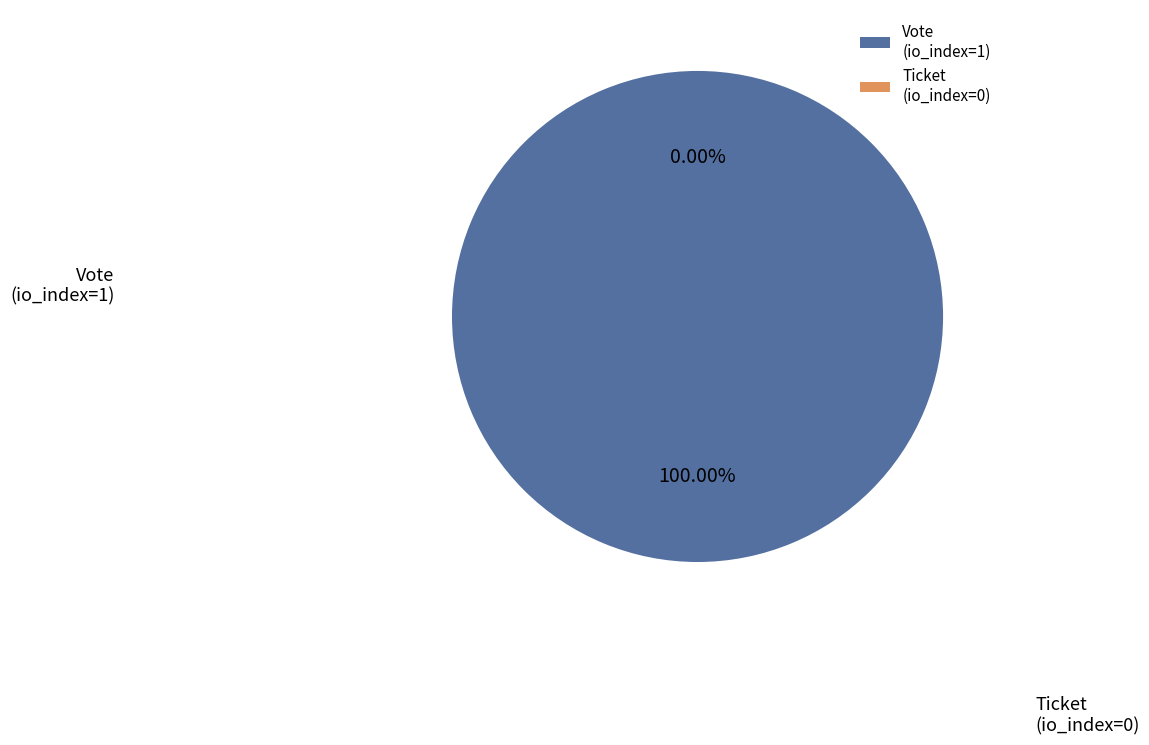

What percentage is the Vote
(io_index=1) slice, to the nearest percent?

100%